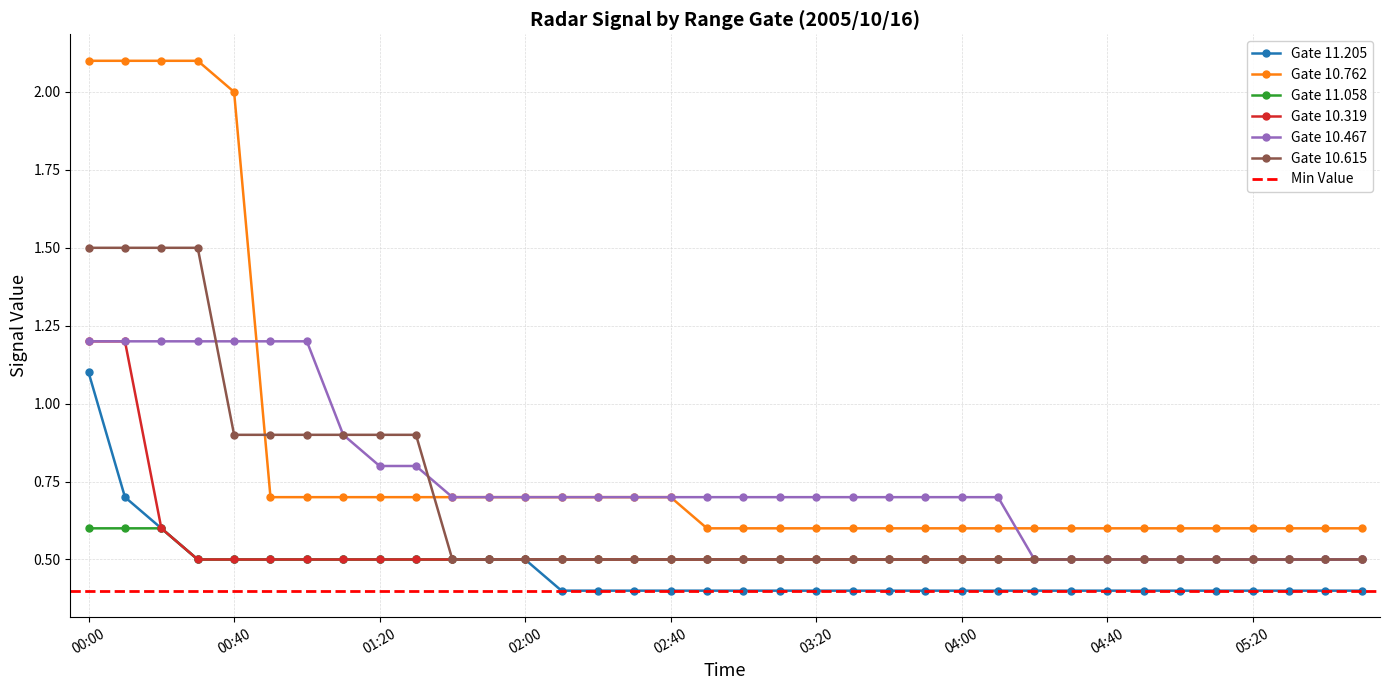

At which category does 11.058 reach its first local valley?

02:10